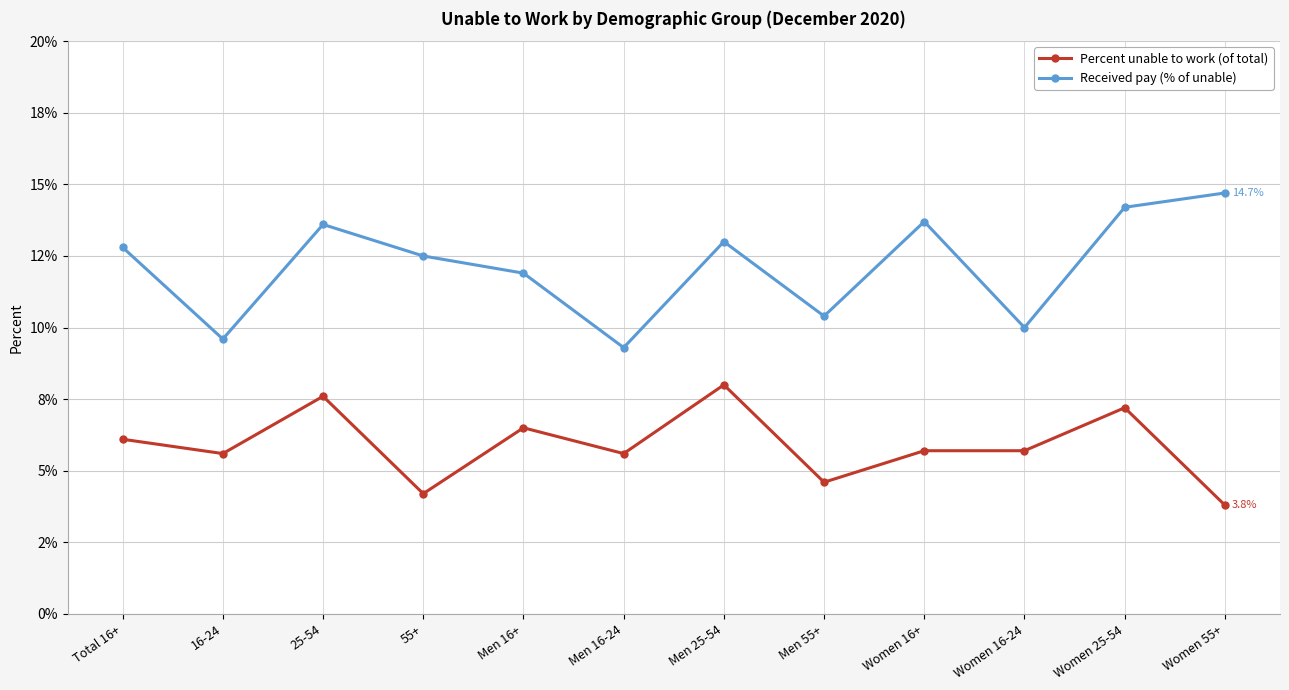

Which series has the largest total across all categories?

Received pay (% of unable)